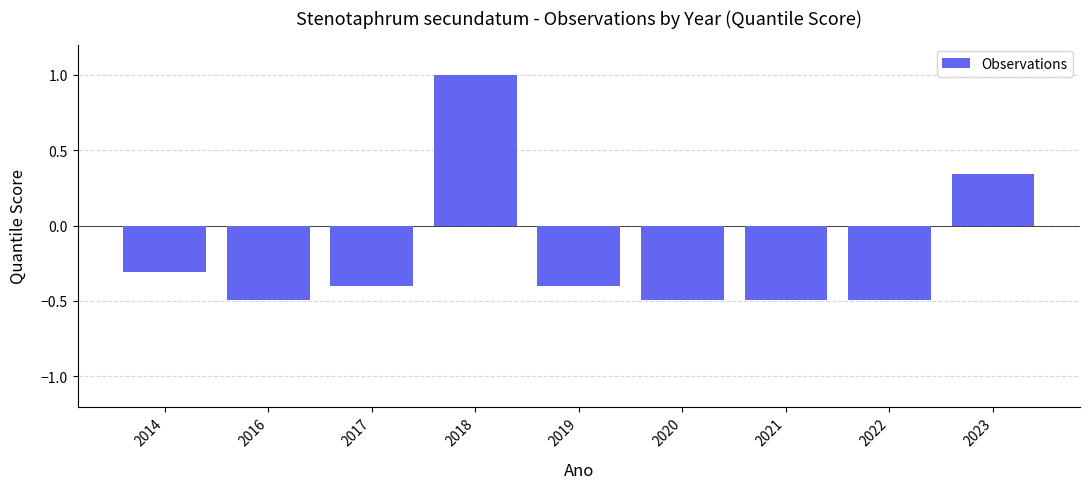

What value does the data have at 2020?

-0.5